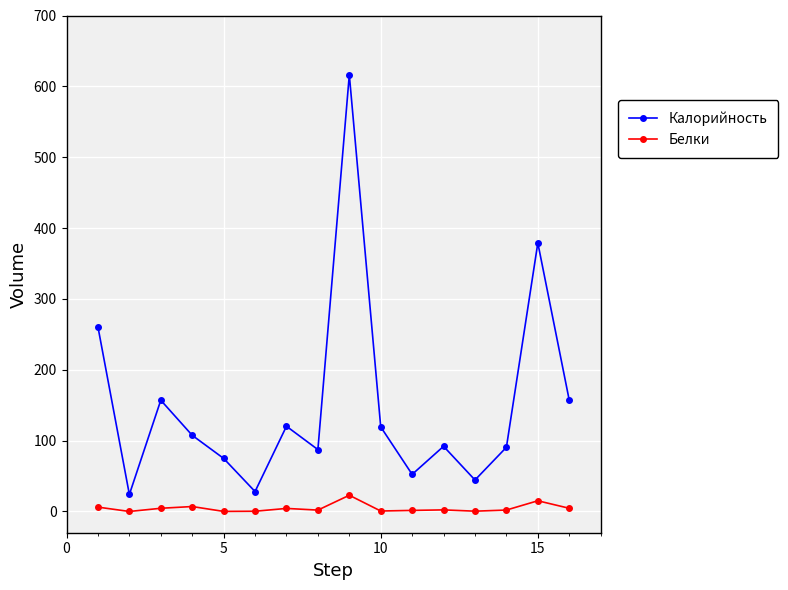

Which series has the widest spread of values?

Калорийность